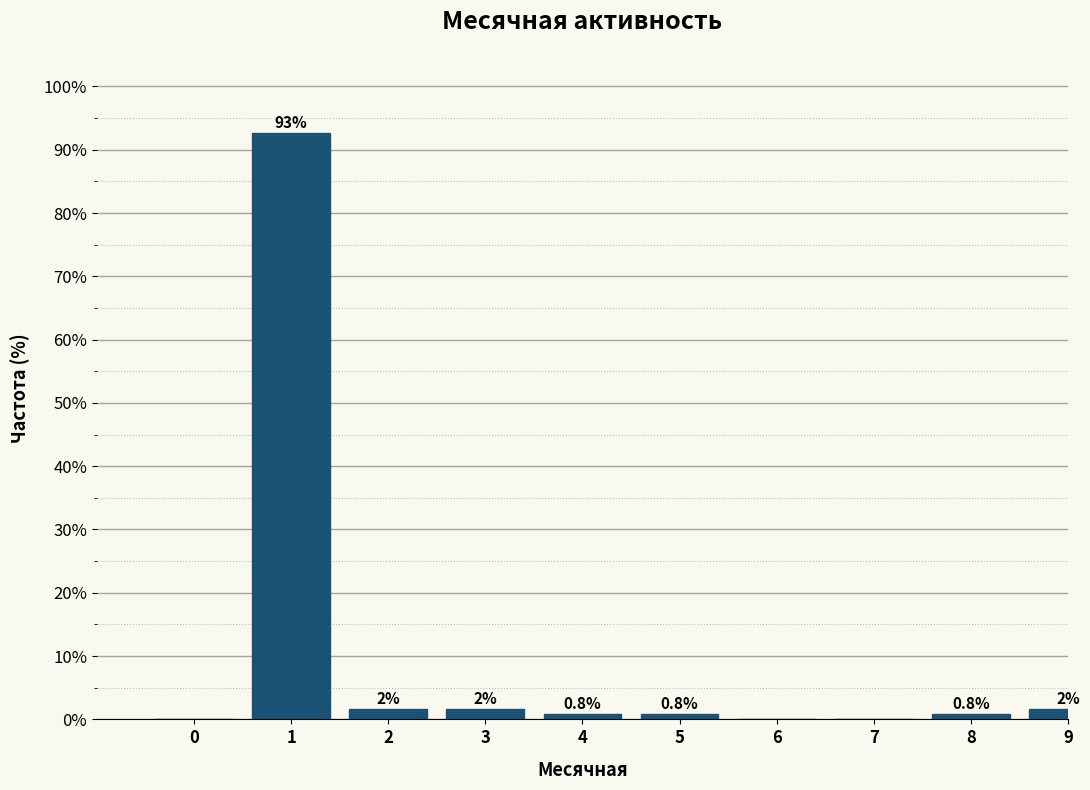

Which has a higher value, 3 or 7?

3